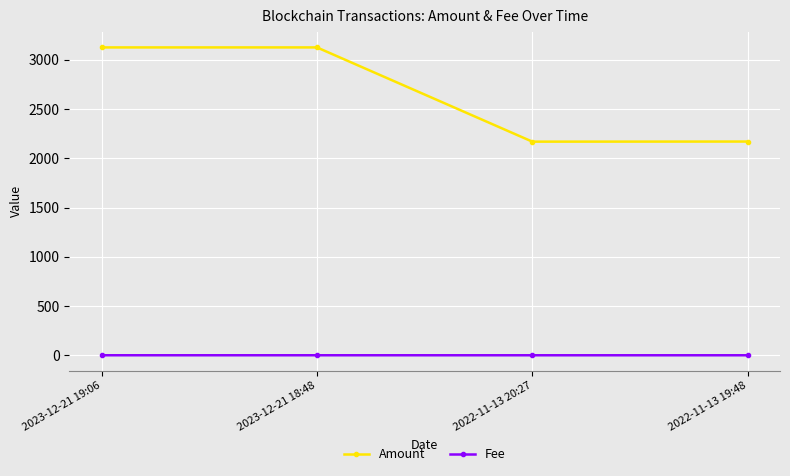

Does the chart have visible grid lines?

Yes